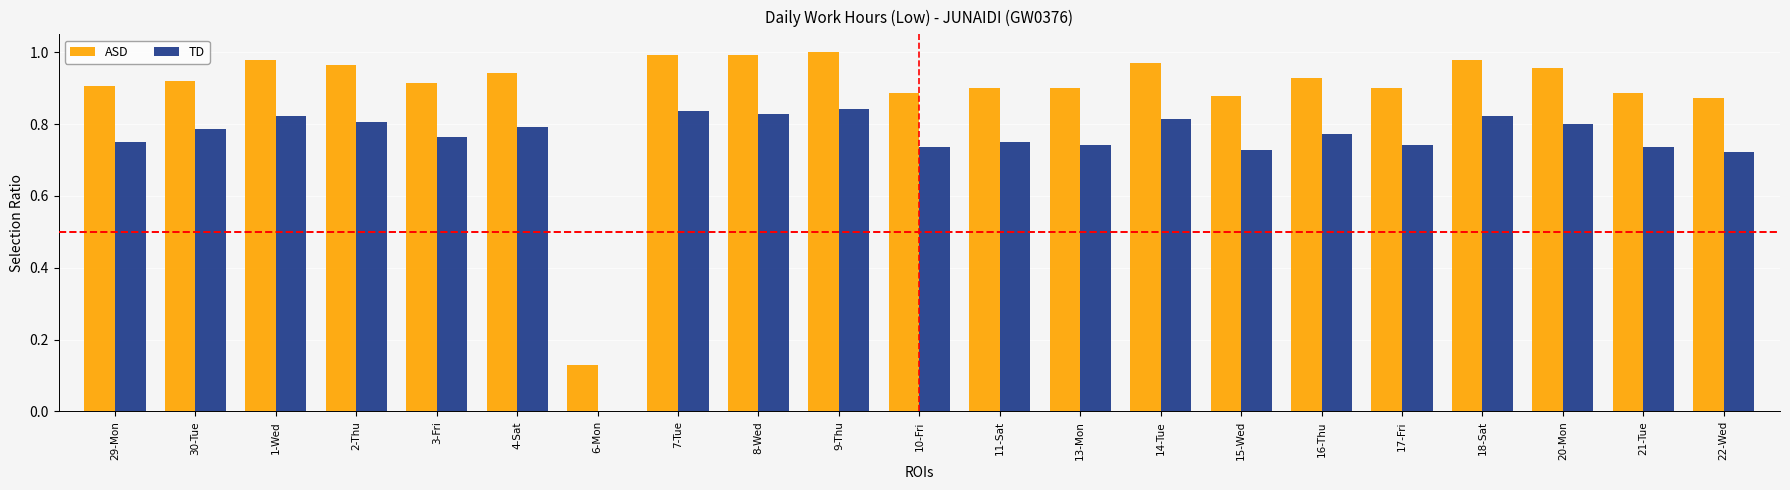

What is the sum of all ASD values?

18.8